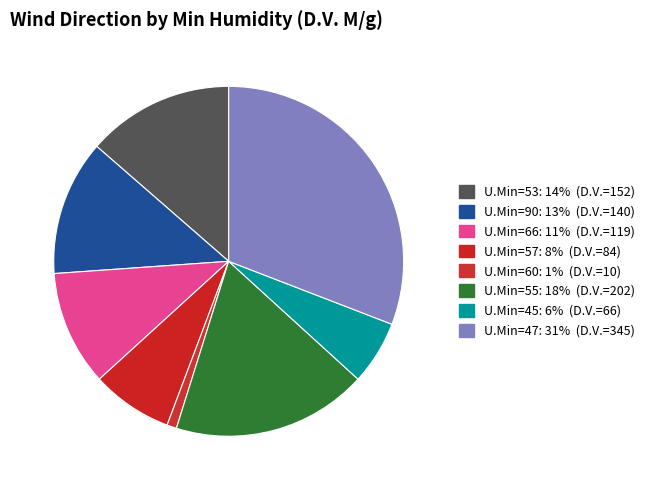

Rank the categories by value from lowest to highest.

U.Min=60: 1% (D.V.=10), U.Min=45: 6% (D.V.=66), U.Min=57: 8% (D.V.=84), U.Min=66: 11% (D.V.=119), U.Min=90: 13% (D.V.=140), U.Min=53: 14% (D.V.=152), U.Min=55: 18% (D.V.=202), U.Min=47: 31% (D.V.=345)